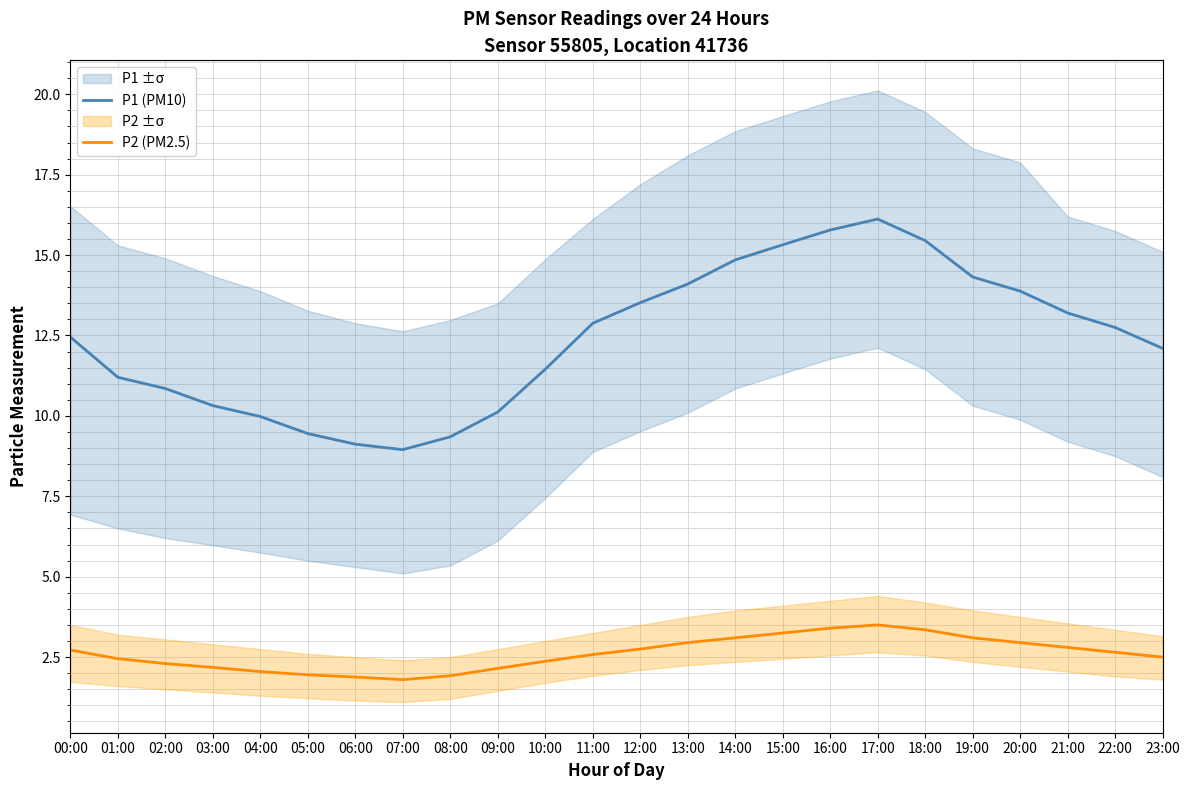

Does the chart display data point markers on the line(s)?

No